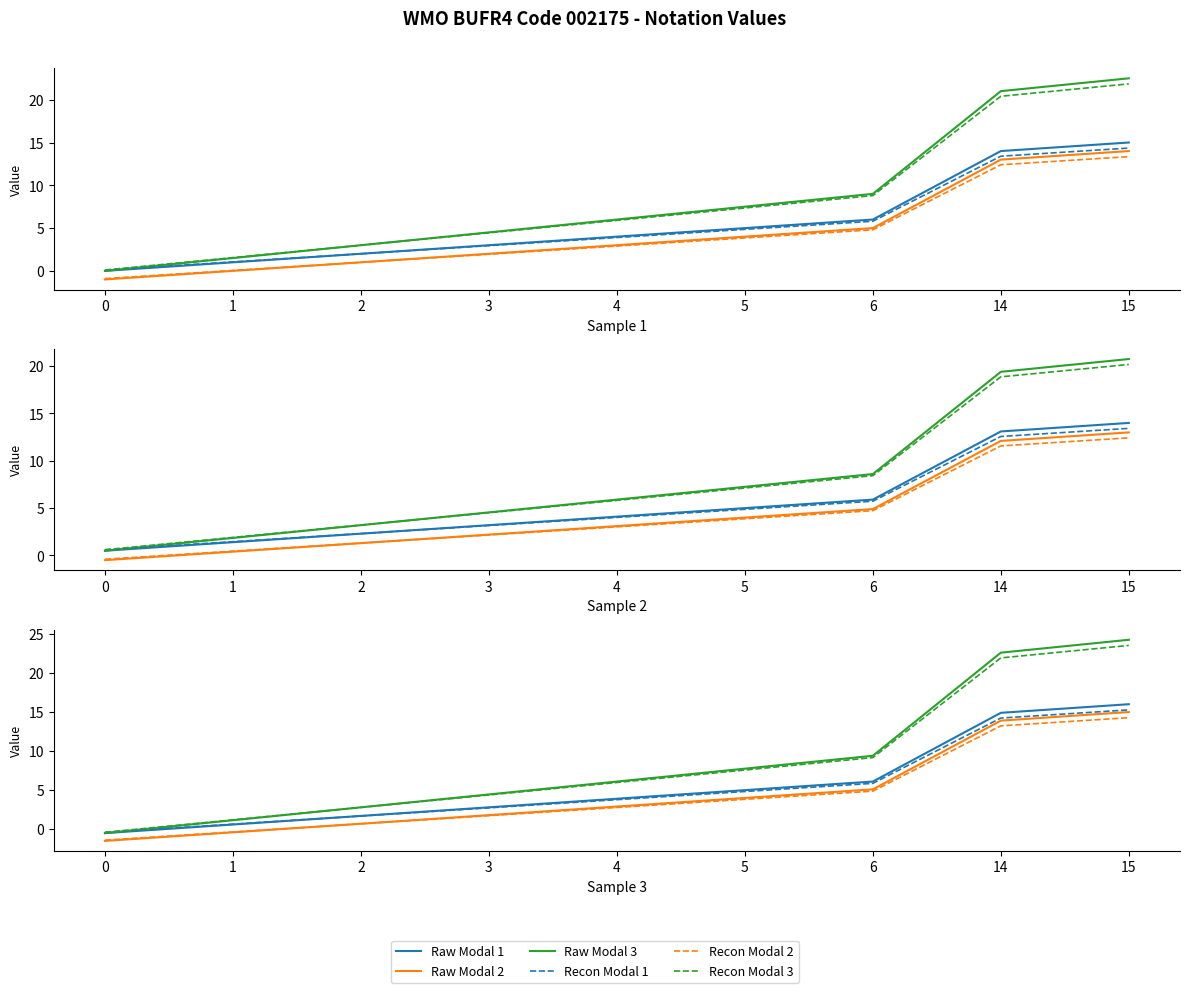

What is the difference between the Recon Modal 1 values at 4 and 3?

1.0